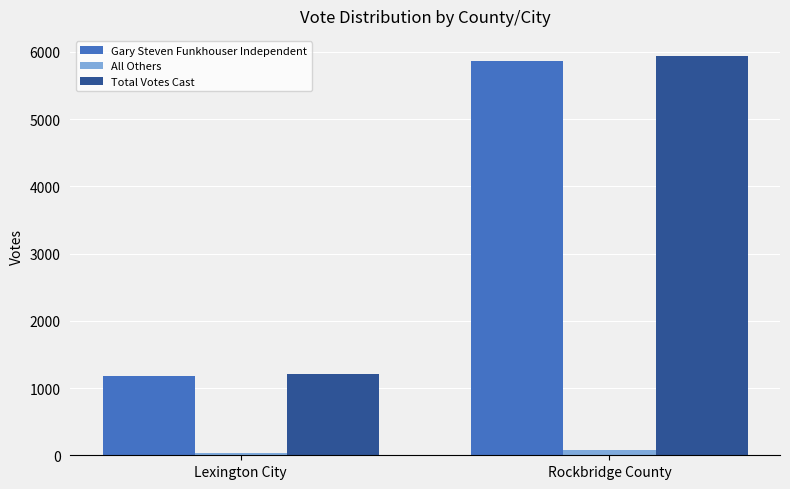

Rank the categories by Total Votes Cast value from lowest to highest.

Lexington City, Rockbridge County